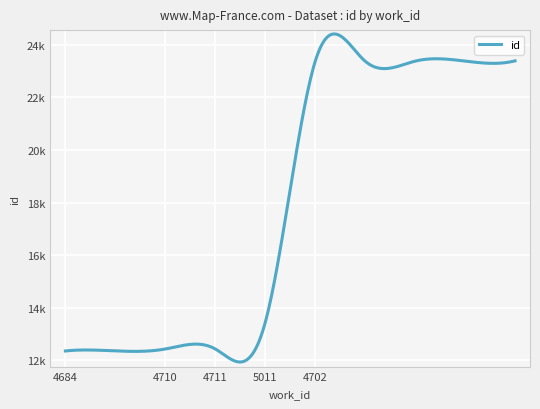

What is the difference between the maximum and second lowest values?

11039